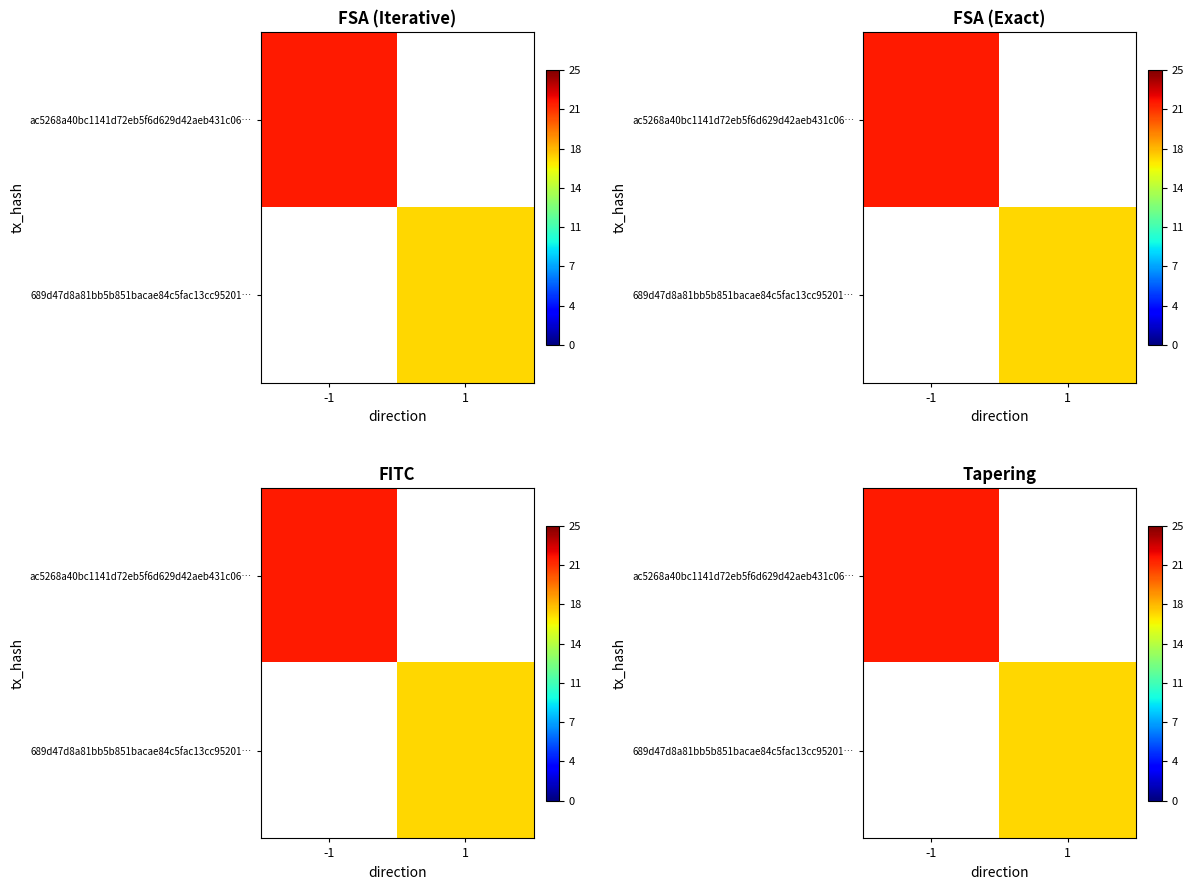

The 689d47d8a81bb5b851bacae84c5fac13cc95201… series shows 10.1 at 1. True or false?

False